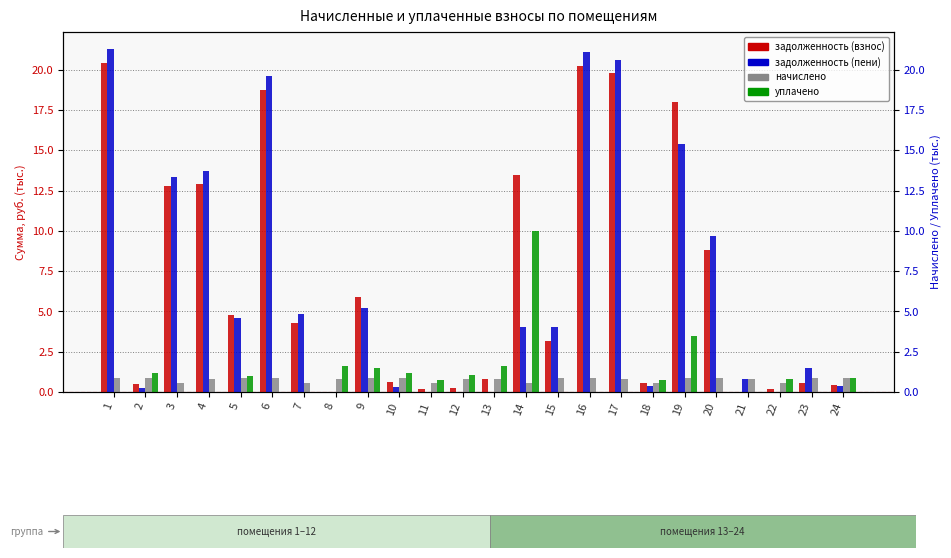

What is the value of the начислено bar at the 13th from the left?

0.8